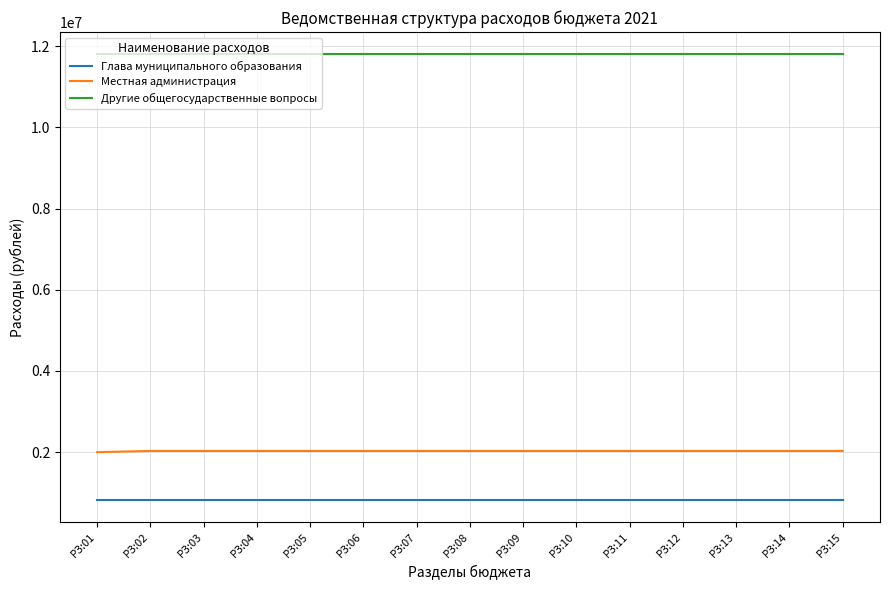

What is the spread (max minus min) of values at РЗ:05?

10972347.2